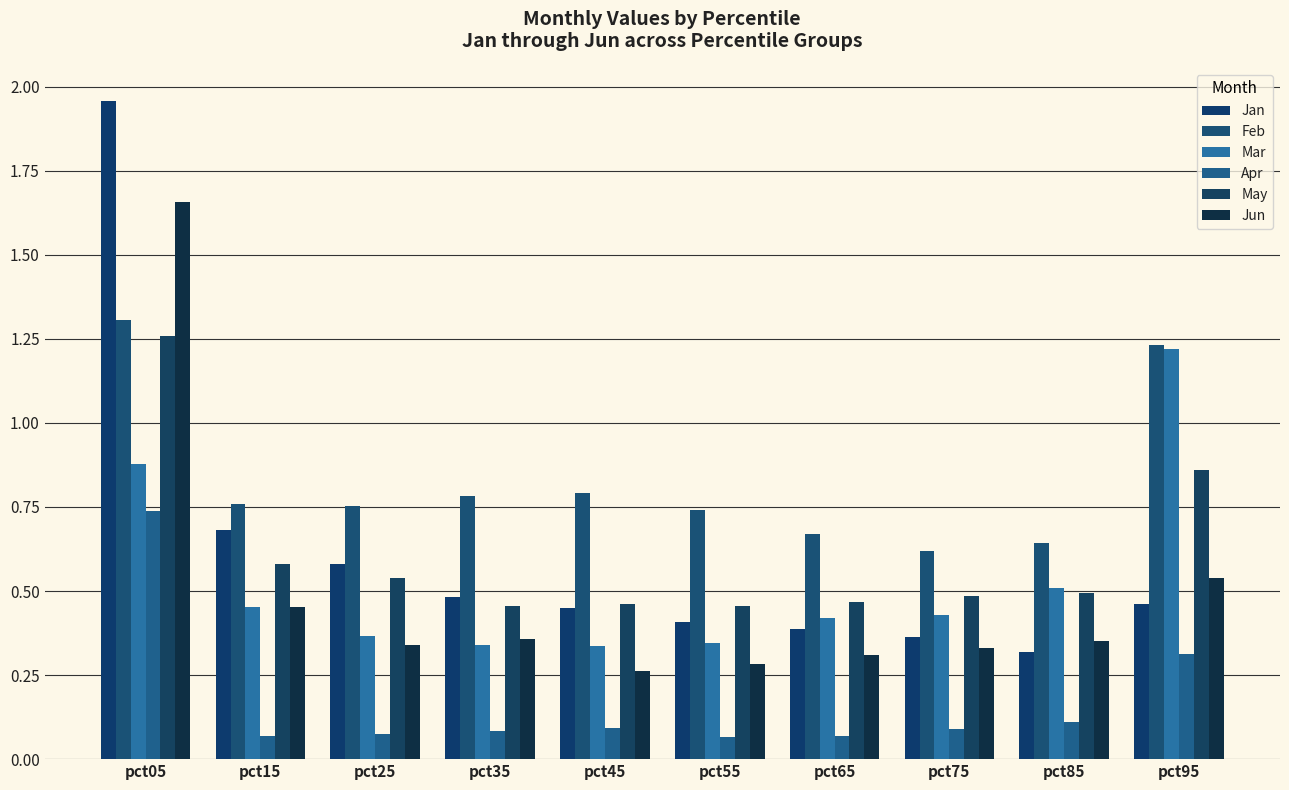

Which series has the largest total across all categories?

Feb